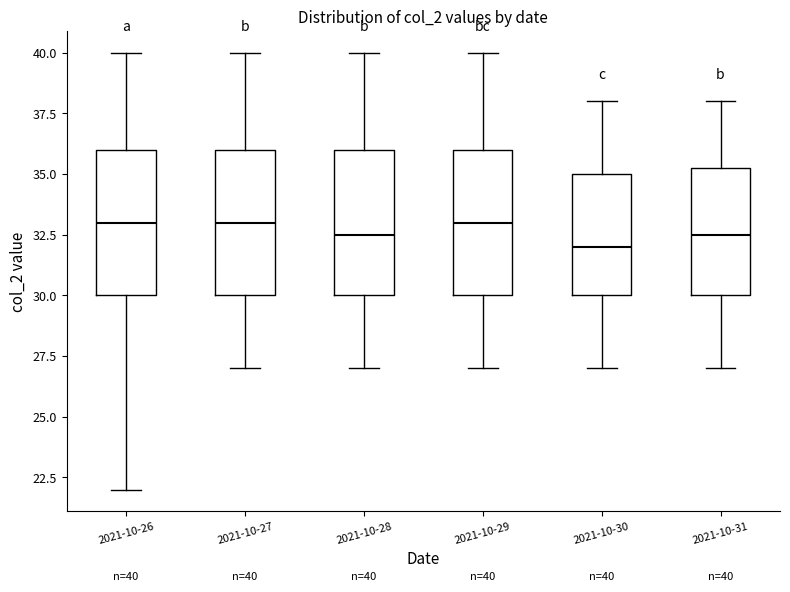

Which box has the lowest median line?

2021-10-30